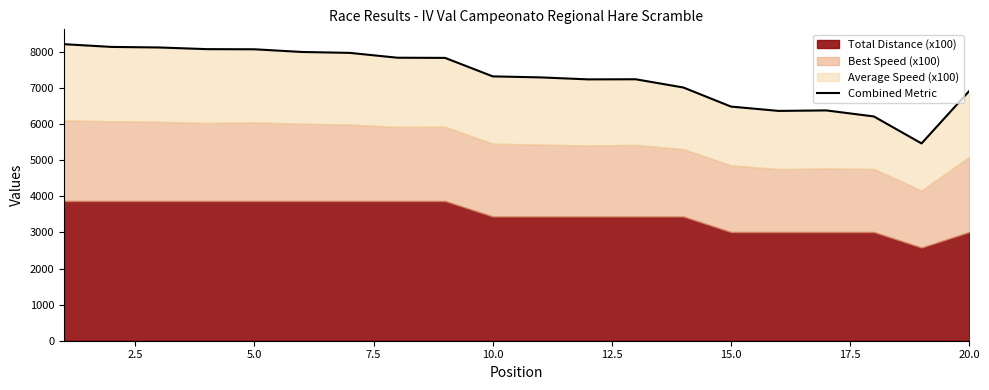

How many lines are shown in the chart?

1